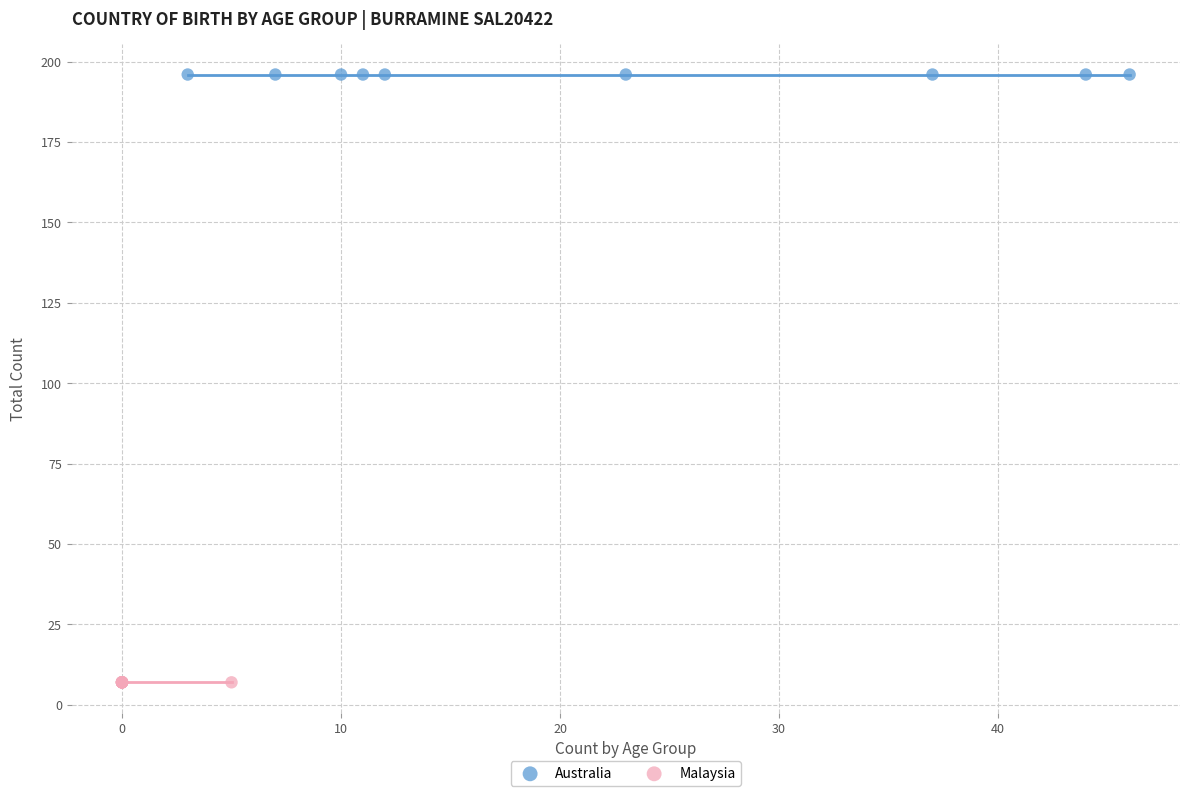

What are all the series names shown in the legend?

Australia, Malaysia